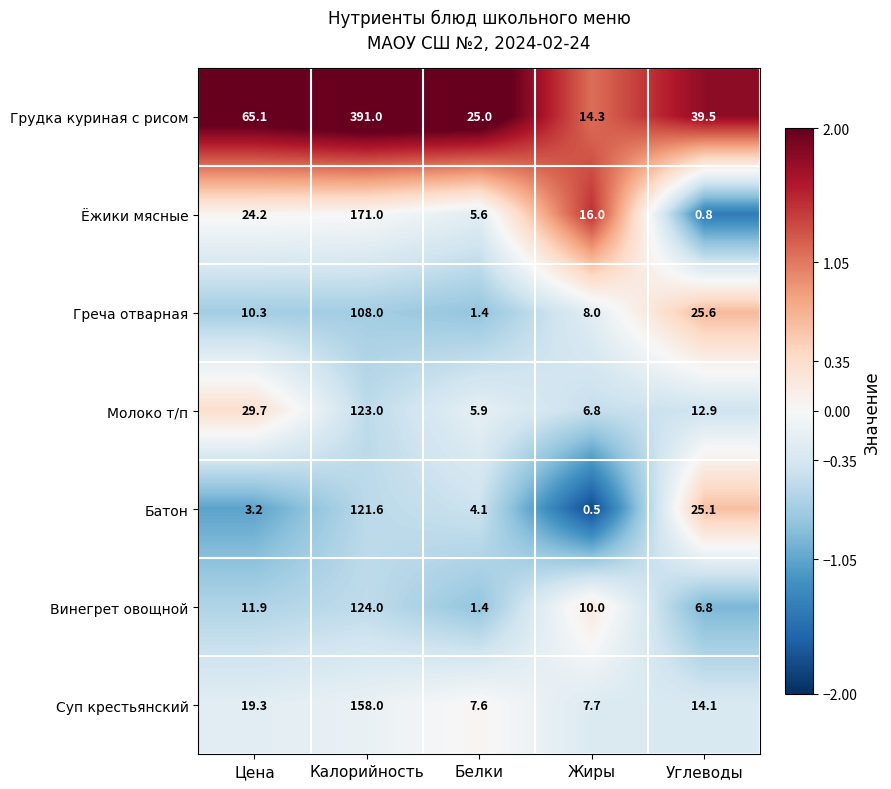

What is the difference between the highest and lowest values at Белки?

23.6